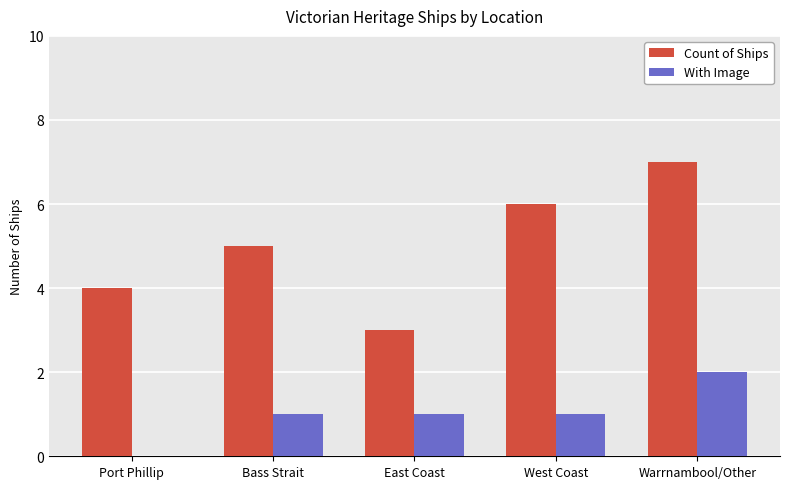

What is the sum of all With Image values?

5